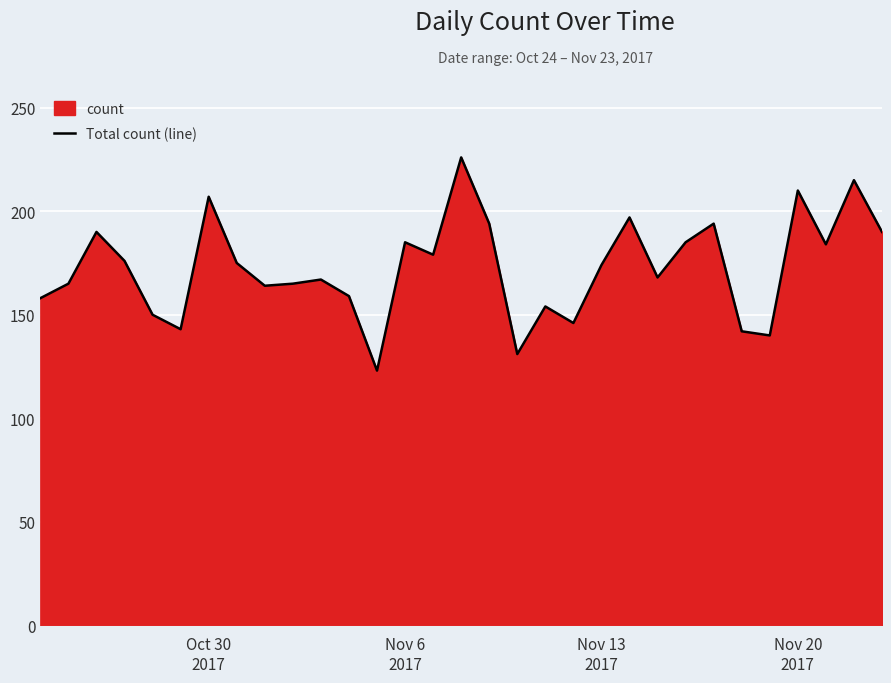

What is the minimum value shown in the chart?

123